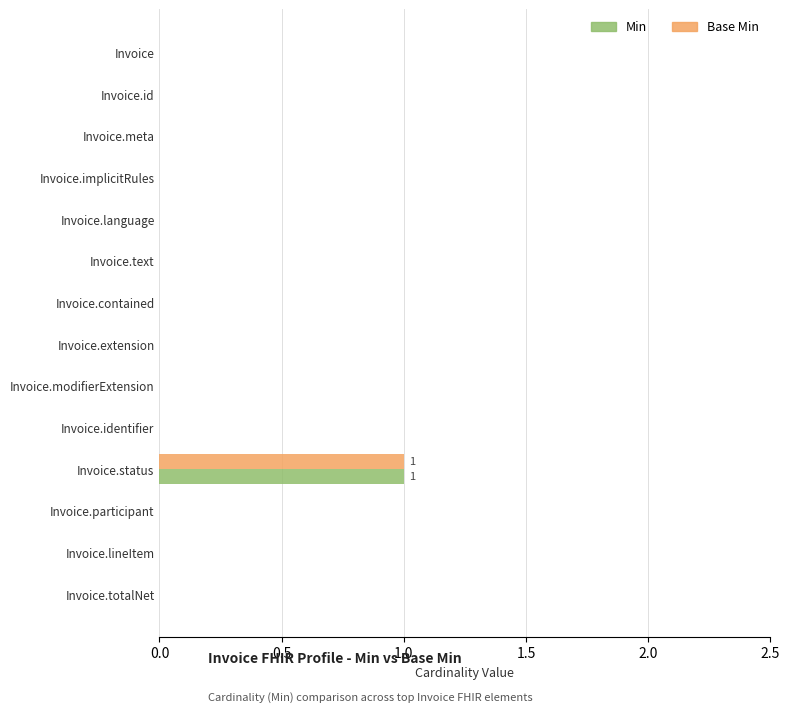

What are all the series names shown in the legend?

Min, Base Min